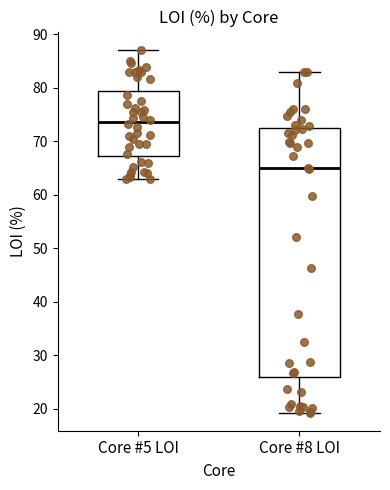

Comparing the boxes themselves (not the whiskers), which one is the tallest?

Core #8 LOI